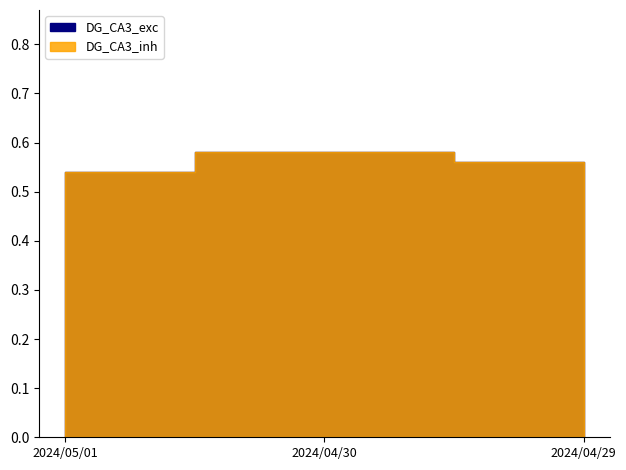

List the labels in order of DG_CA3_inh value, smallest first.

2024/05/01, 2024/04/29, 2024/04/30